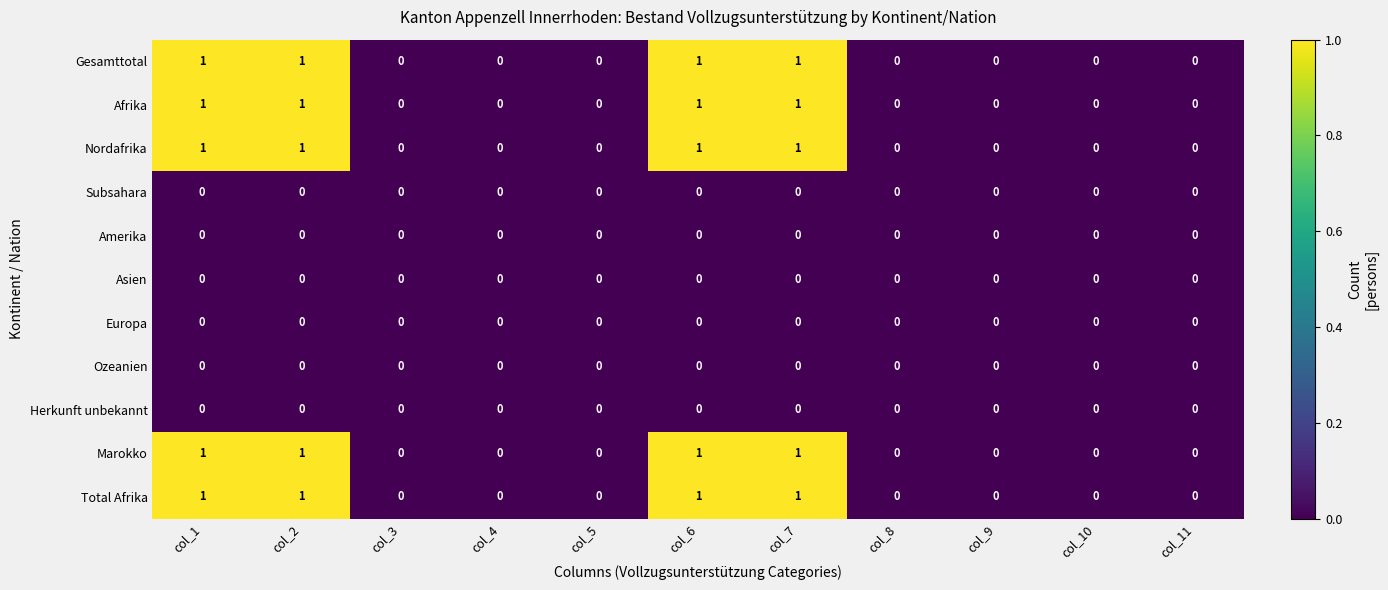

What is the total value across all series at col_6?

5